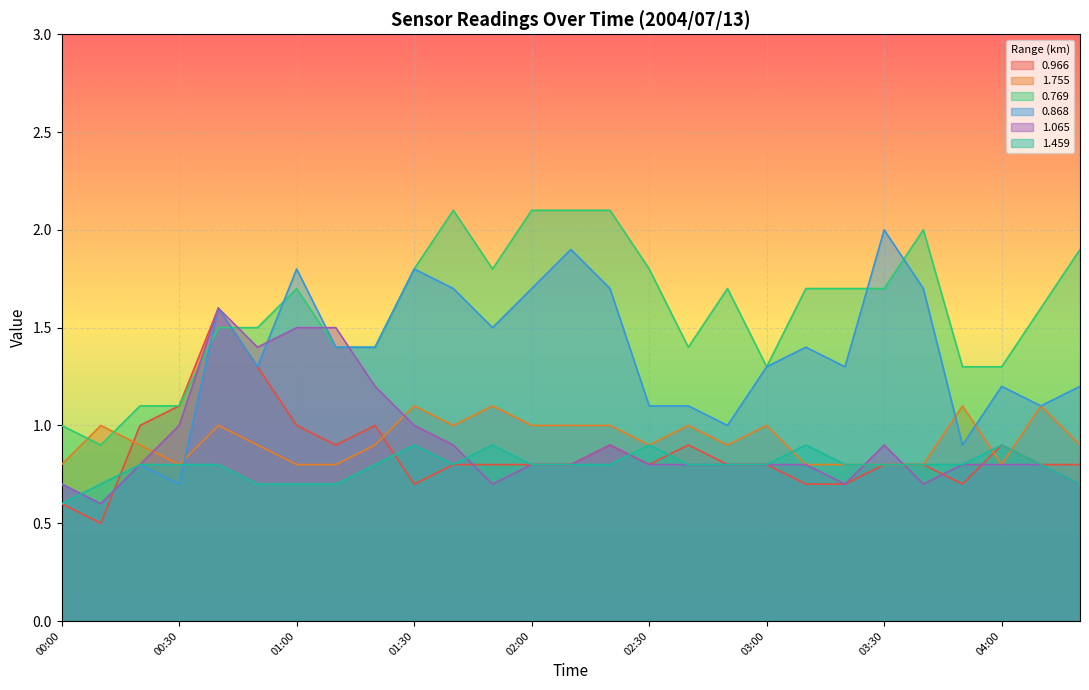

Which series has the largest range (max minus min)?

0.868